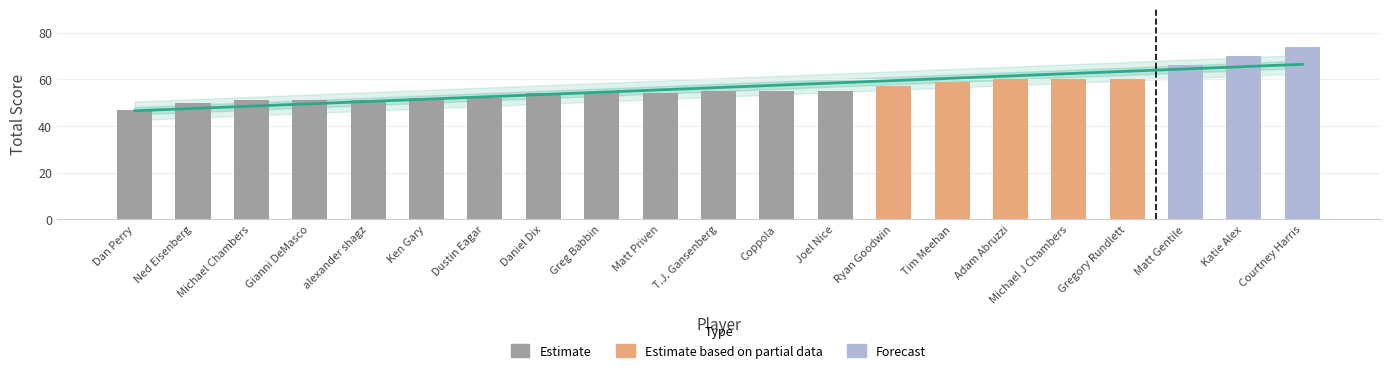

What is the difference between the event_total_score values at T.J. Gansenberg and Ned Eisenberg?

5